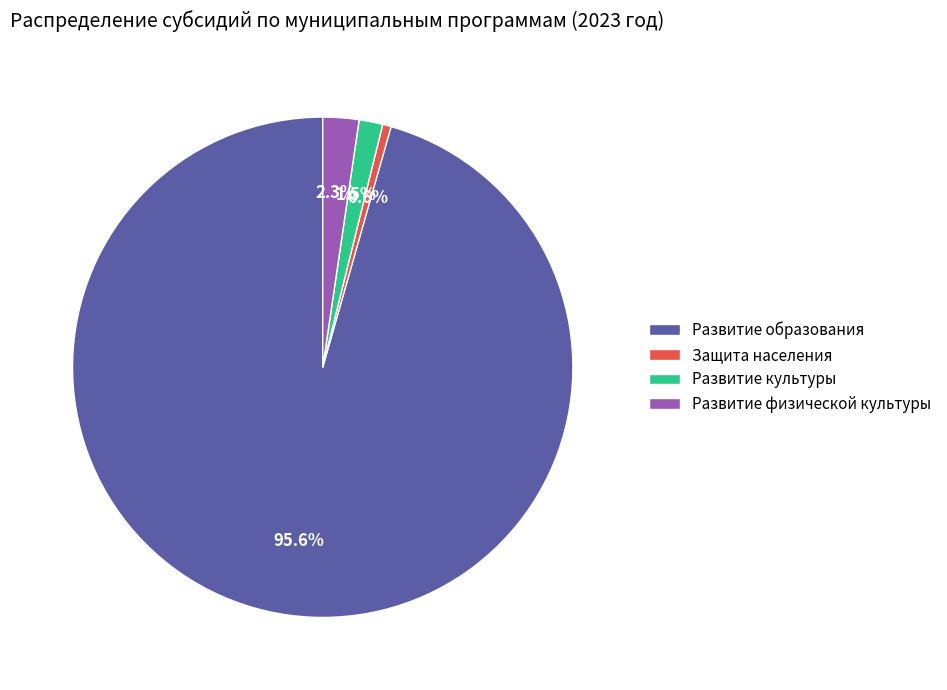

Which slice represents more than half of the pie?

Развитие образования